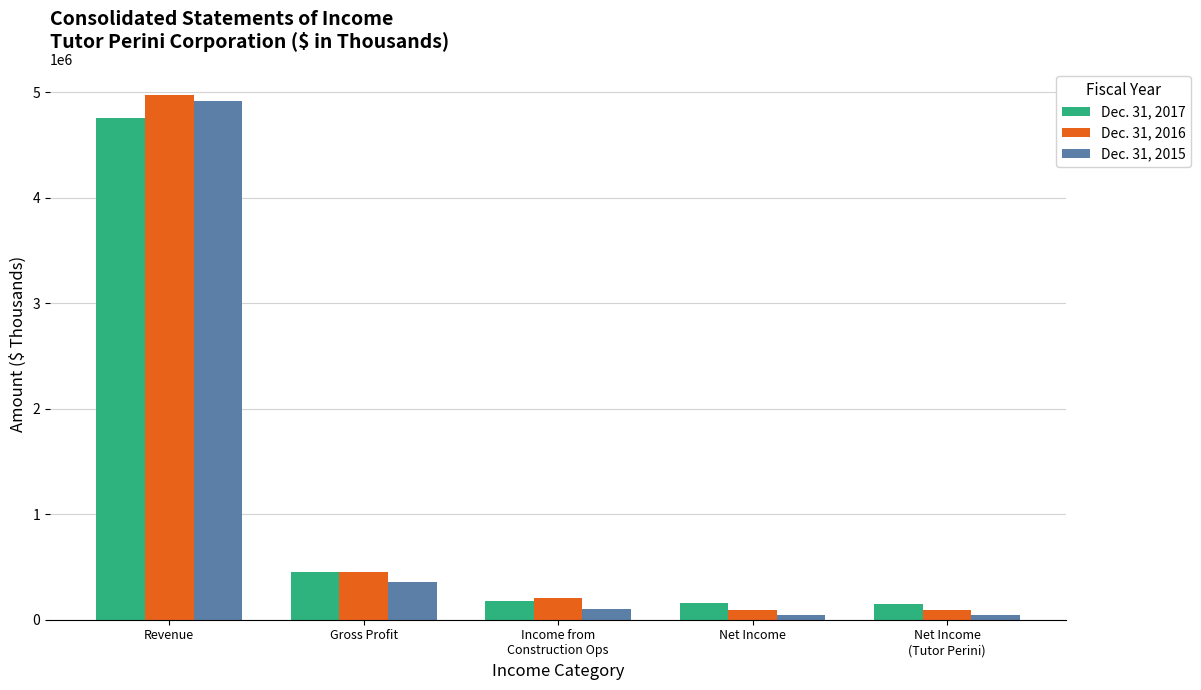

Rank the series by their maximum value, from lowest to highest.

Dec. 31, 2017, Dec. 31, 2015, Dec. 31, 2016